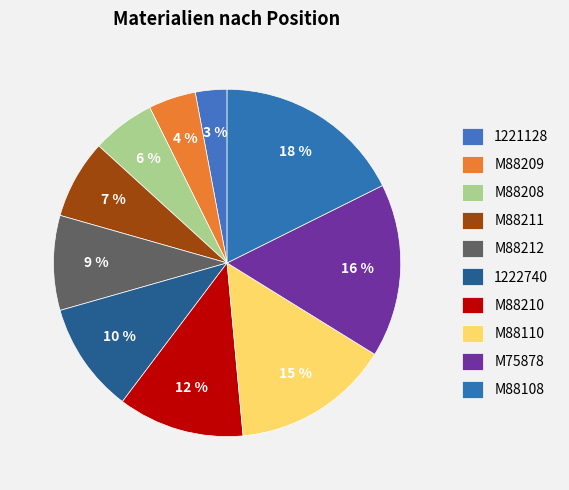

To the nearest percent, what portion does M75878 represent?

16%